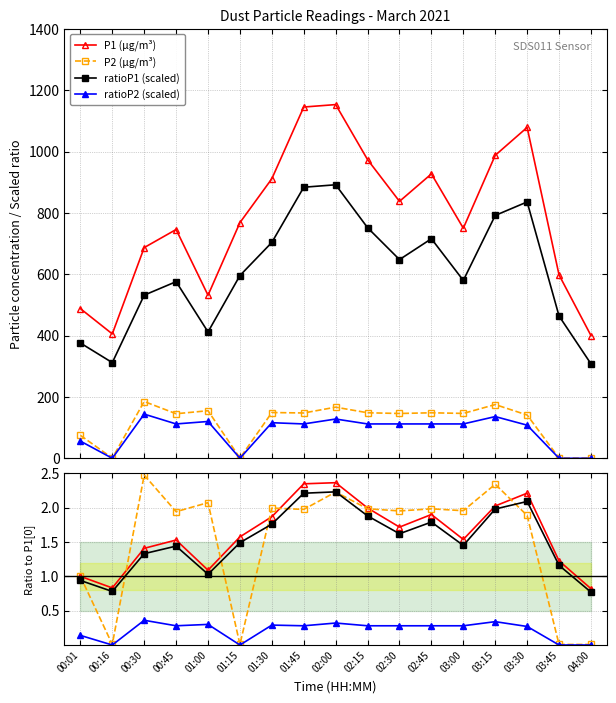

True or false: P1 and ratioP2 intersect in this chart.

False